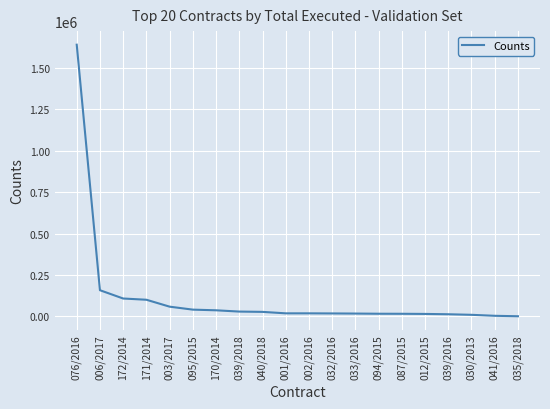

The chart shows a value of 0.0 at 035/2018. True or false?

True